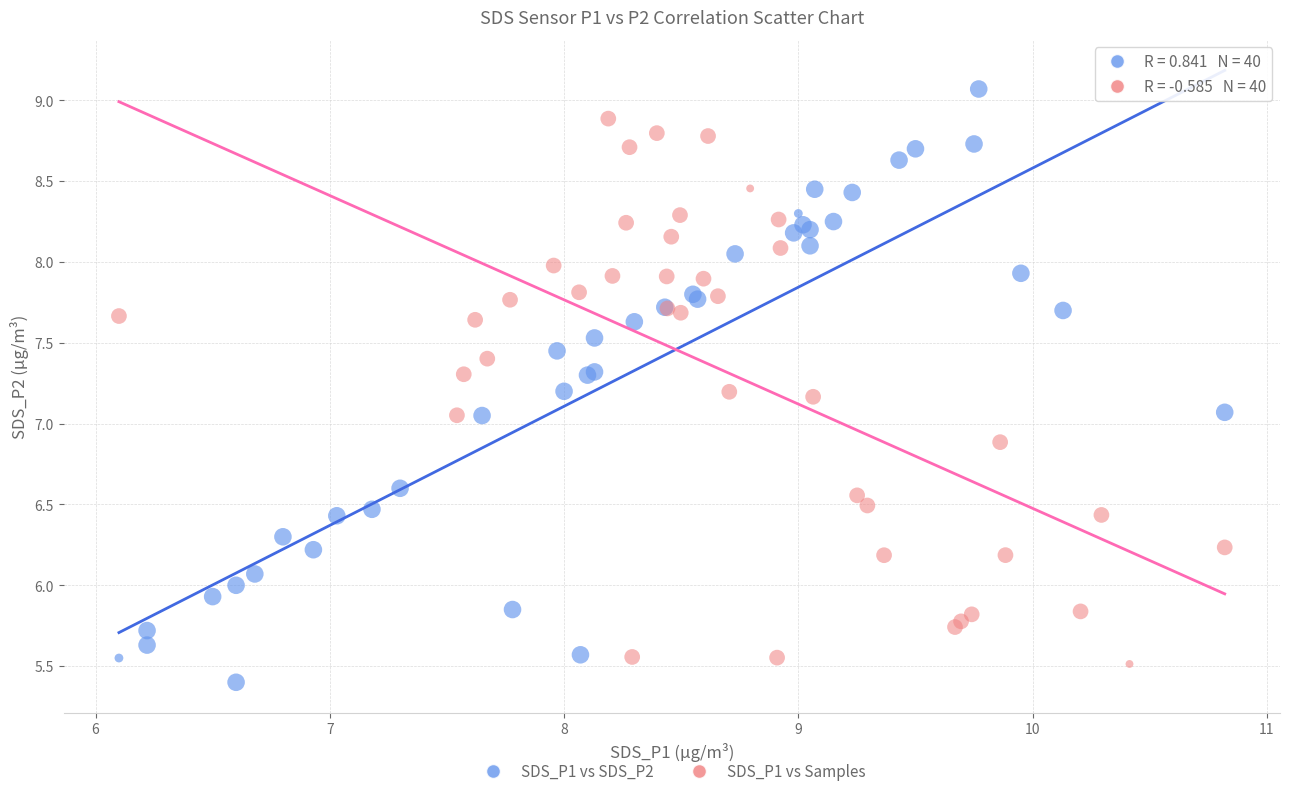

What are all the series names shown in the legend?

SDS_P1 vs SDS_P2, SDS_P1 vs Samples